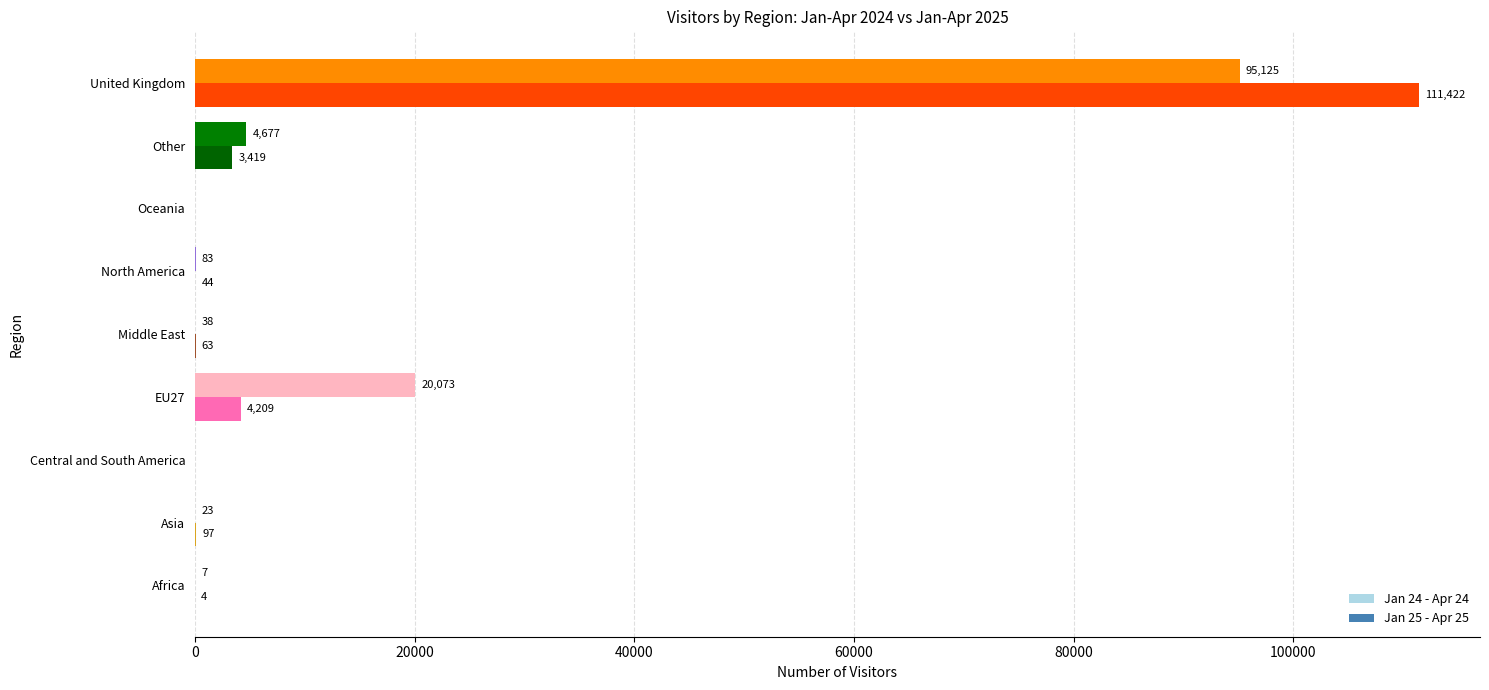

How many values in Jan 24 - Apr 24 are above zero?

7